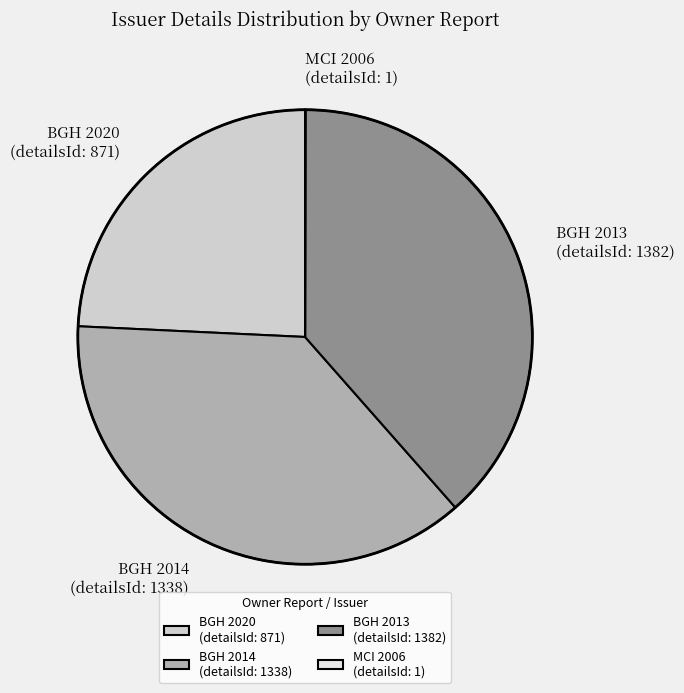

Is BGH 2013 (detailsId: 1382) the majority of the pie?

No